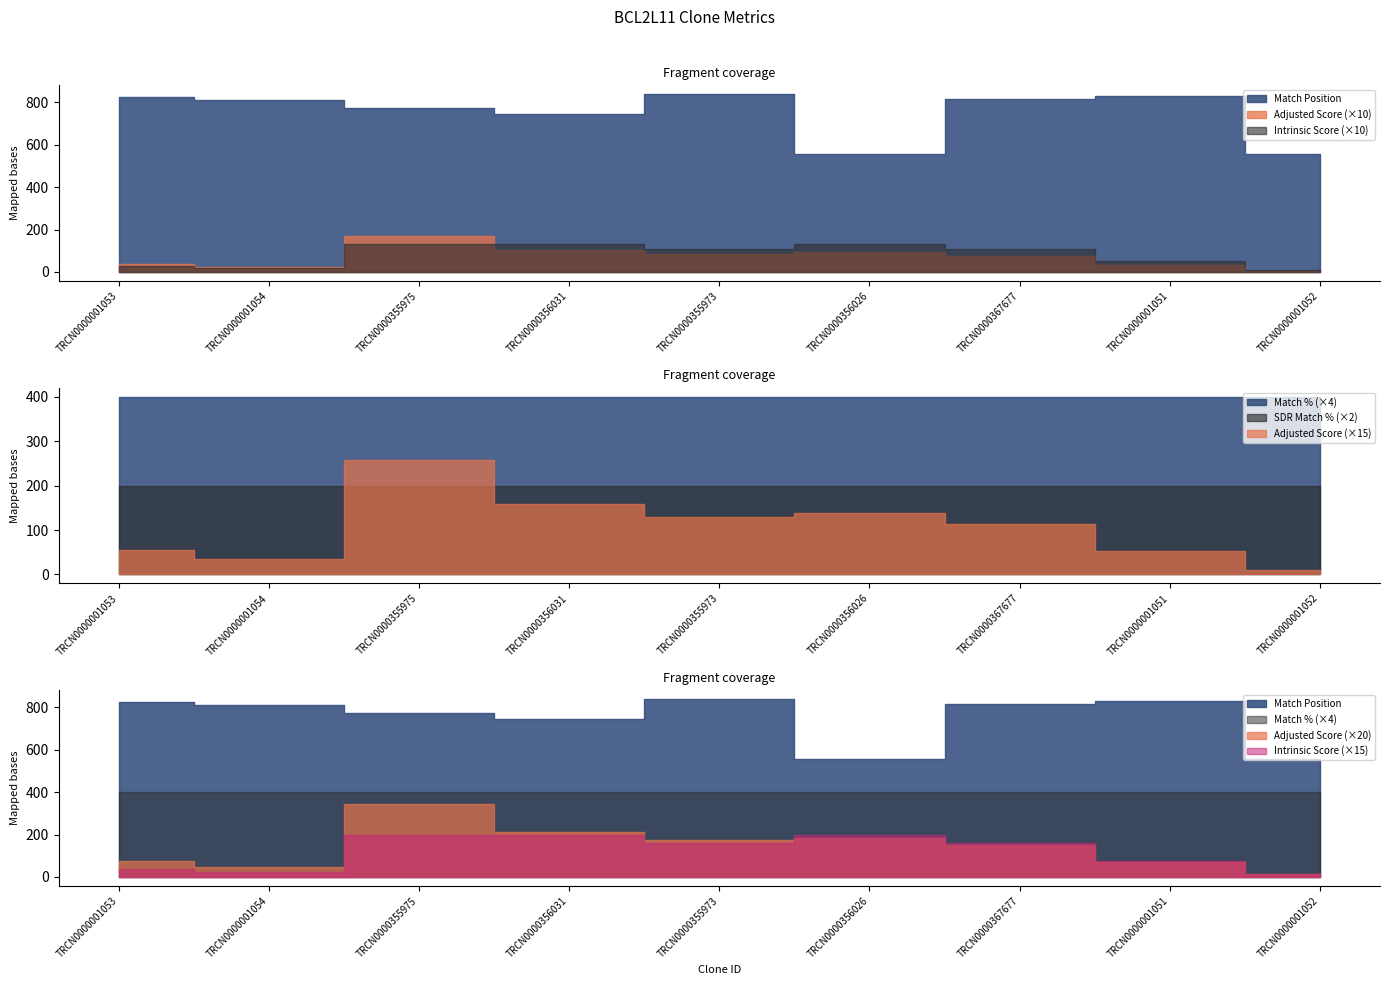

List the series in order of their peak value, highest first.

Match Position, Match %, SDR Match %, Adjusted Score, Intrinsic Score